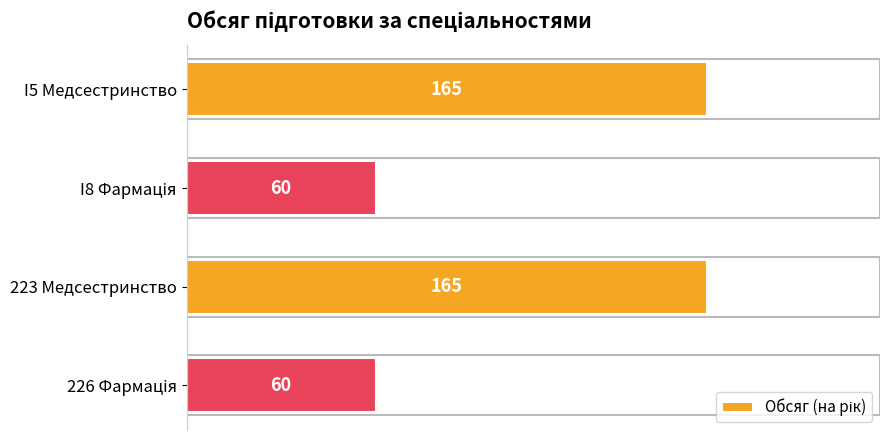

How many values are between 60 and 165?

4